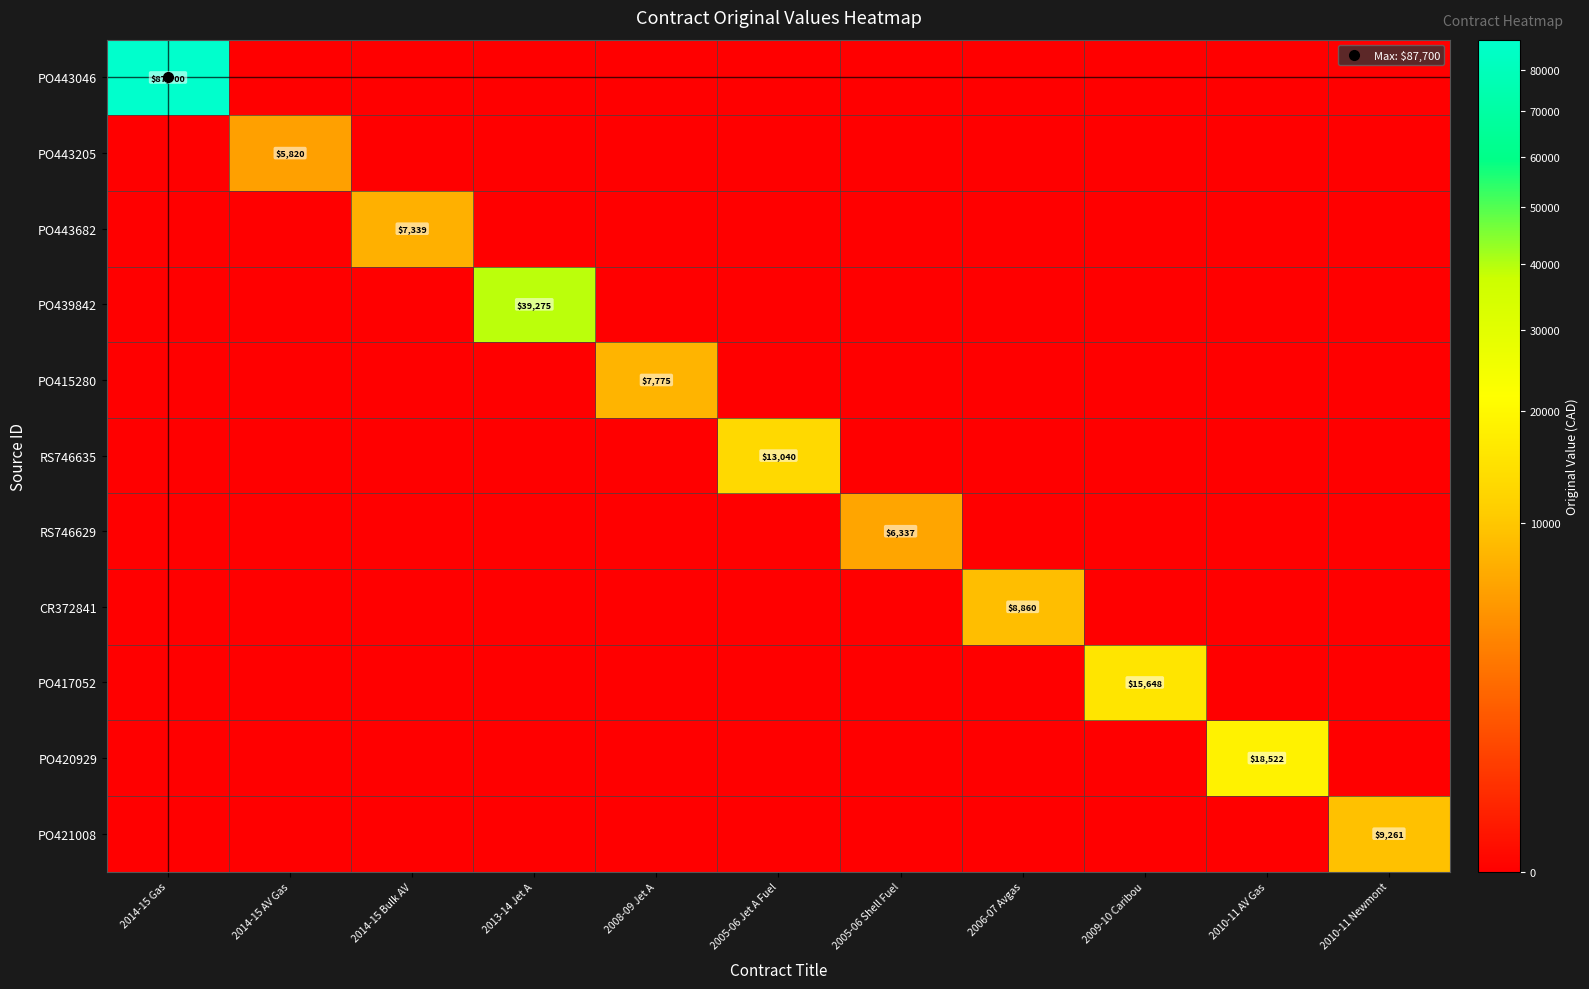

What is the difference between the maximum and second lowest values in the PO420929 series?

18522.5